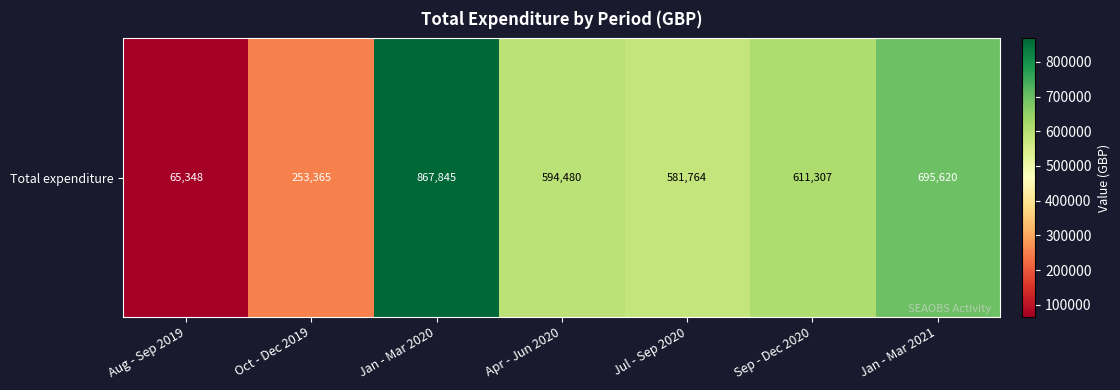

Count the values in the range 253365 to 695620.

5